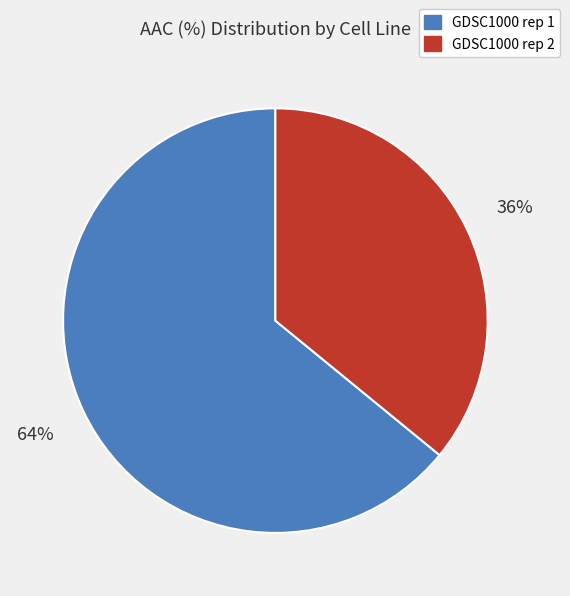

Is there any slice that represents more than half of the pie?

Yes